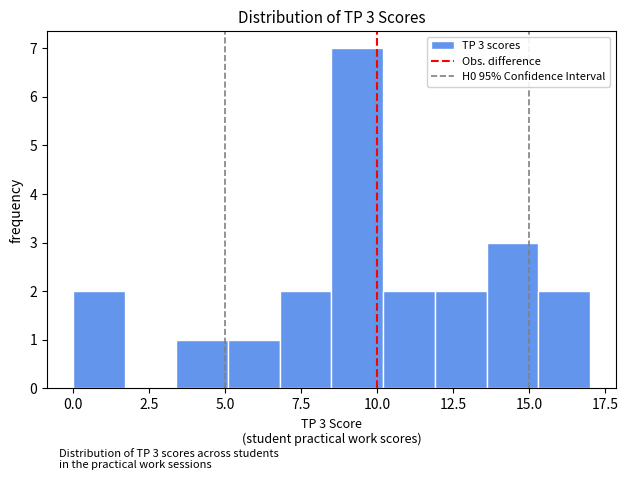

Read against the x-axis, roughly where is the centre of the tallest bar?

9.5